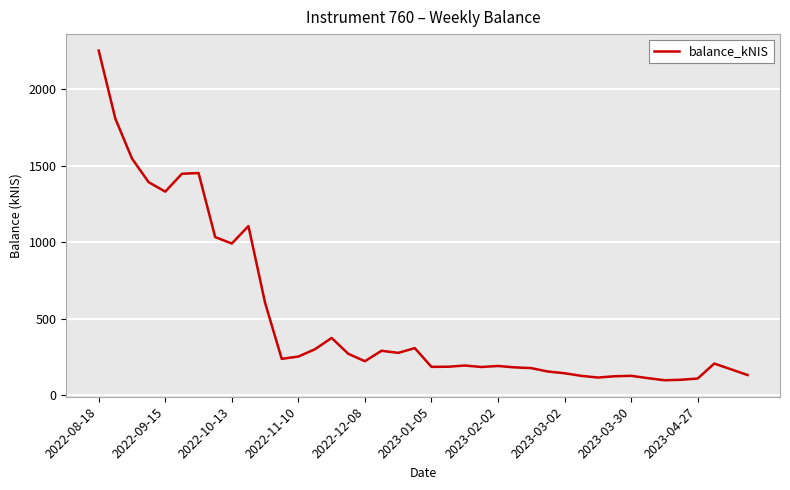

What is the minimum value shown in the chart?

97.0